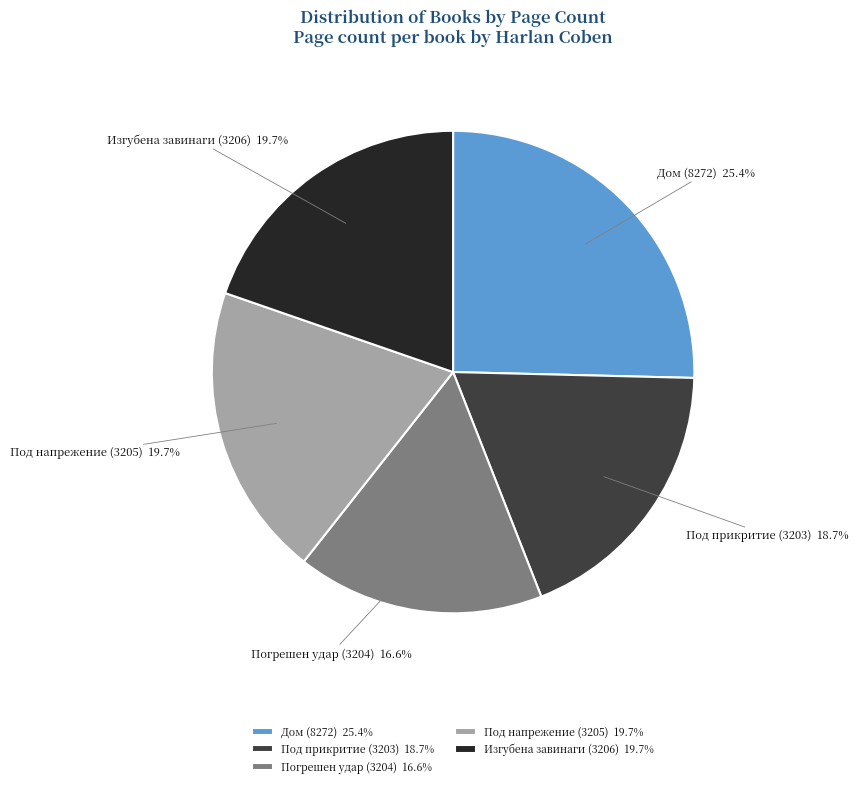

To the nearest percent, what percentage of the pie is Дом (8272)?

25%